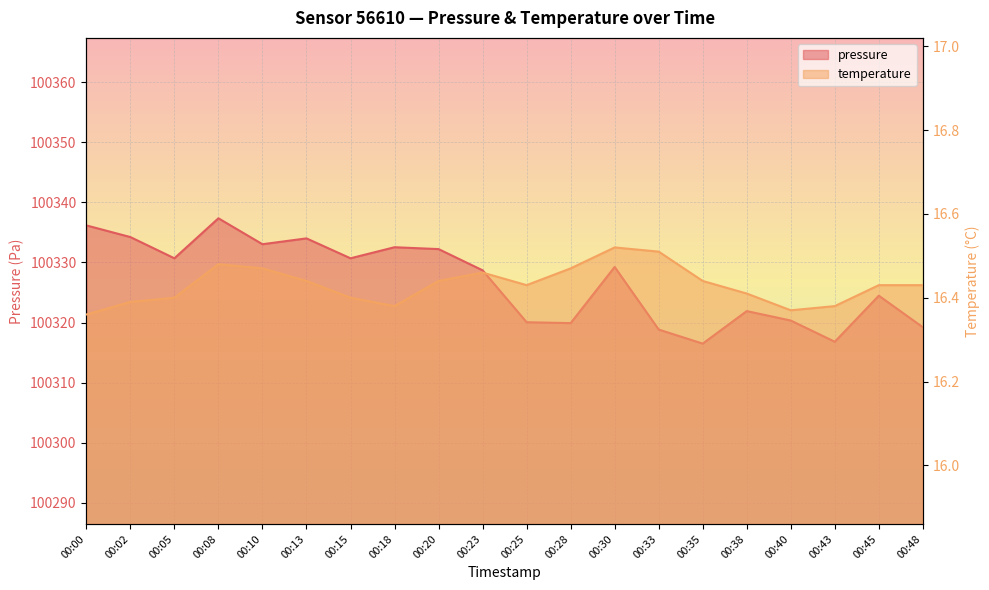

What is the difference between the highest and lowest values at 00:20?

100315.8